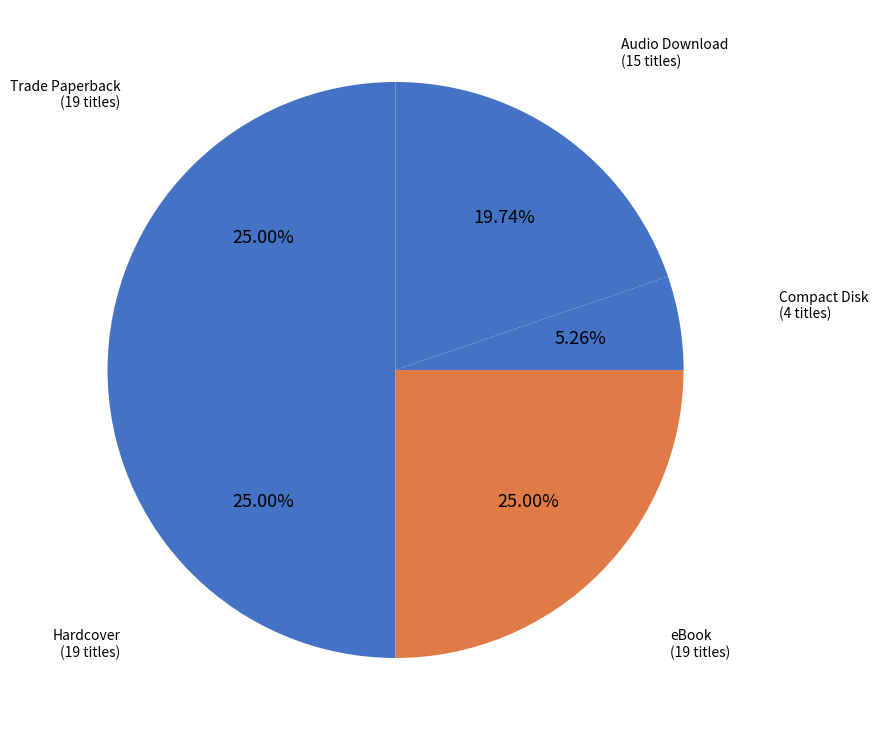

To the nearest percent, what percentage of the pie is Audio Download?

20%